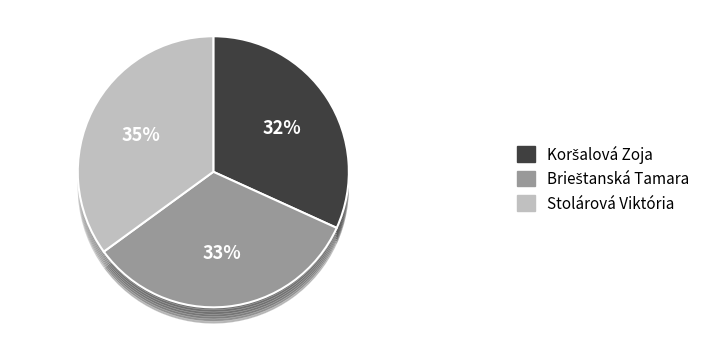

Which category has the smallest portion of the pie?

Koršalová Zoja